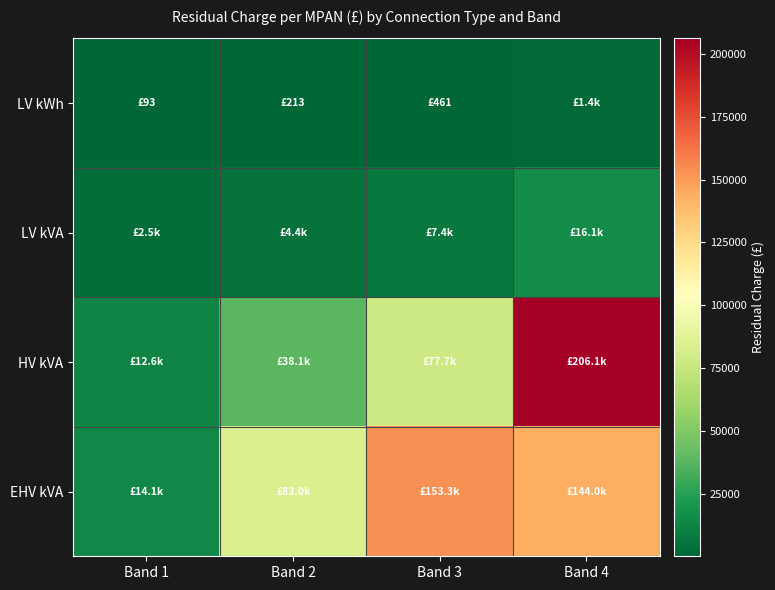

What is the total value across all series at Band 3?

238913.3